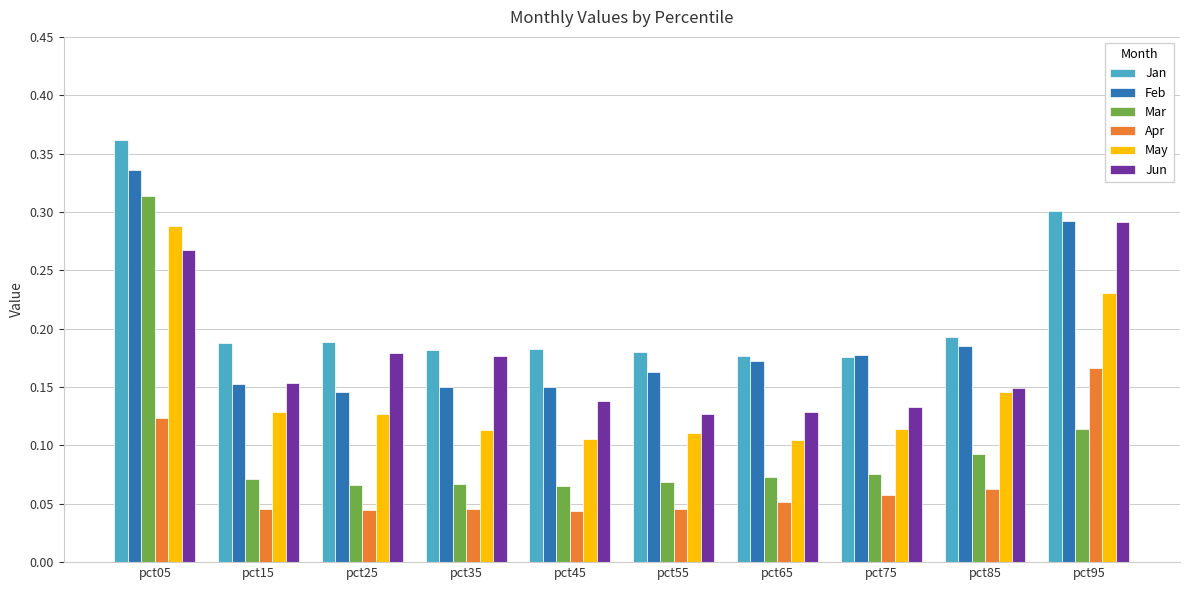

Which category has the highest value across all series?

pct05